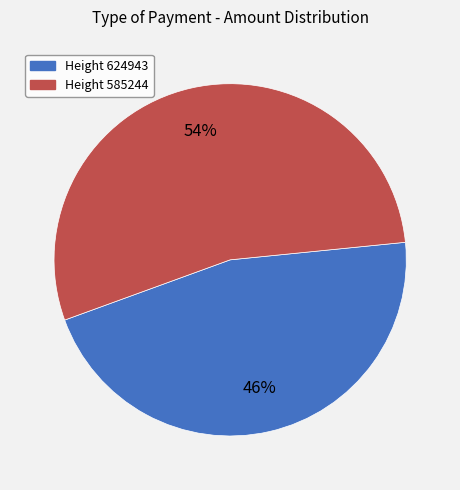

Combined, do Height 624943 and Height 585244 account for over 50%?

Yes